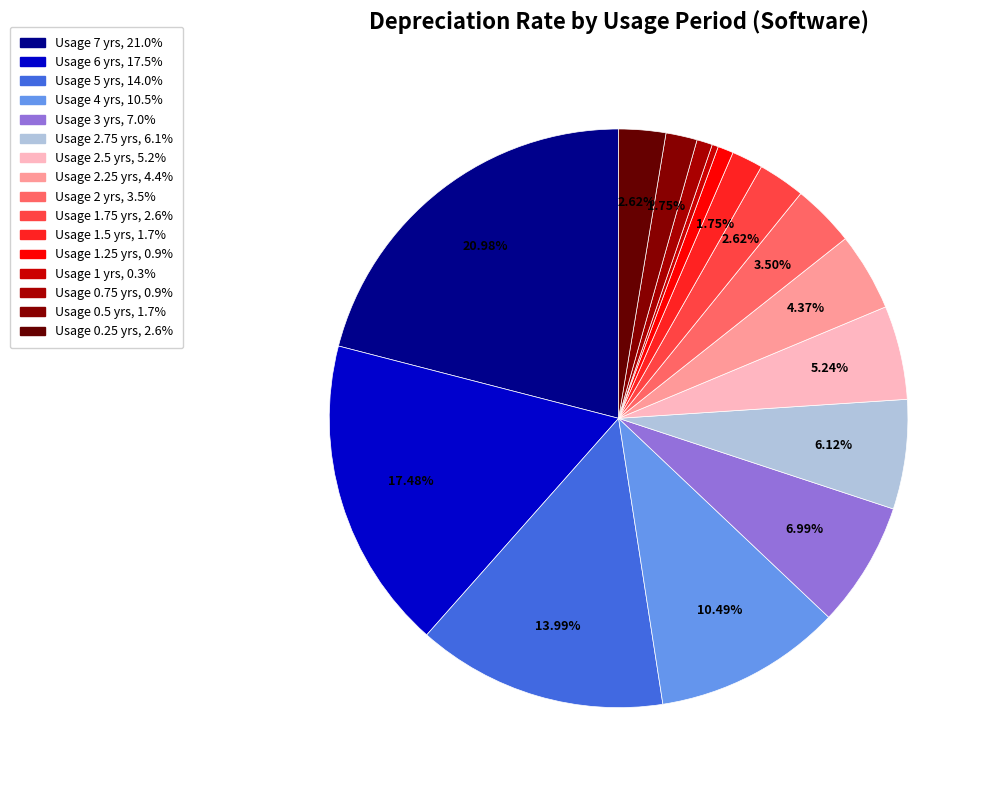

To the nearest percent, what is the average slice percentage?

6%